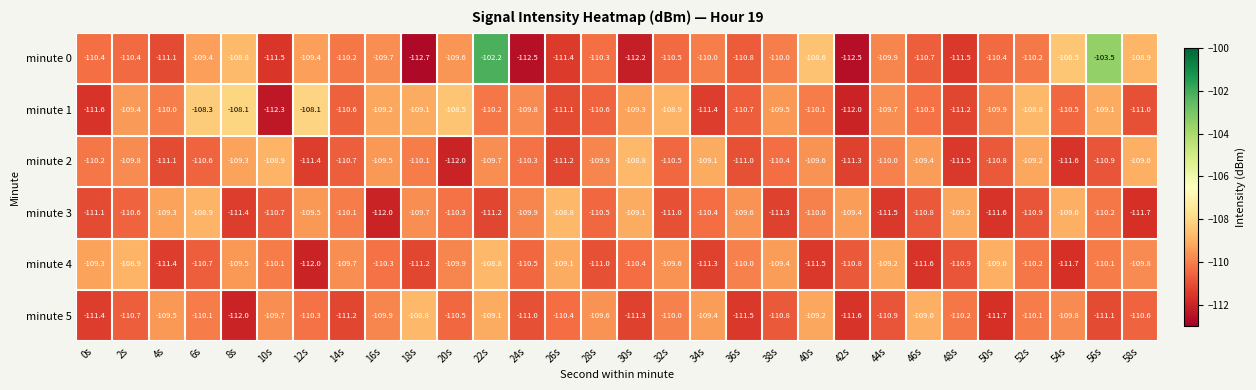

What is the spread (max minus min) of values at 52s?

2.1